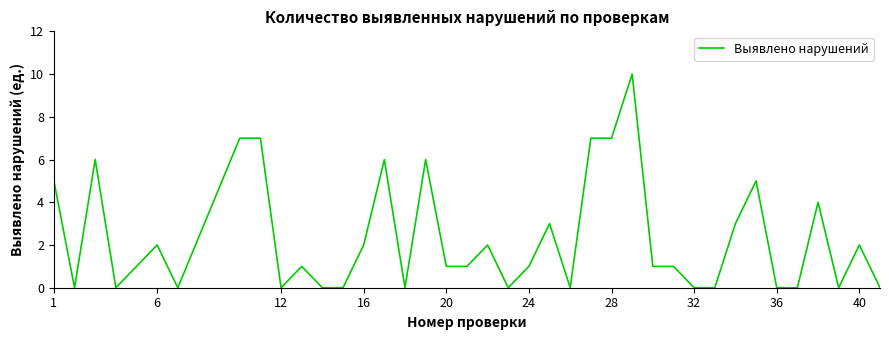

What is the average value?

2